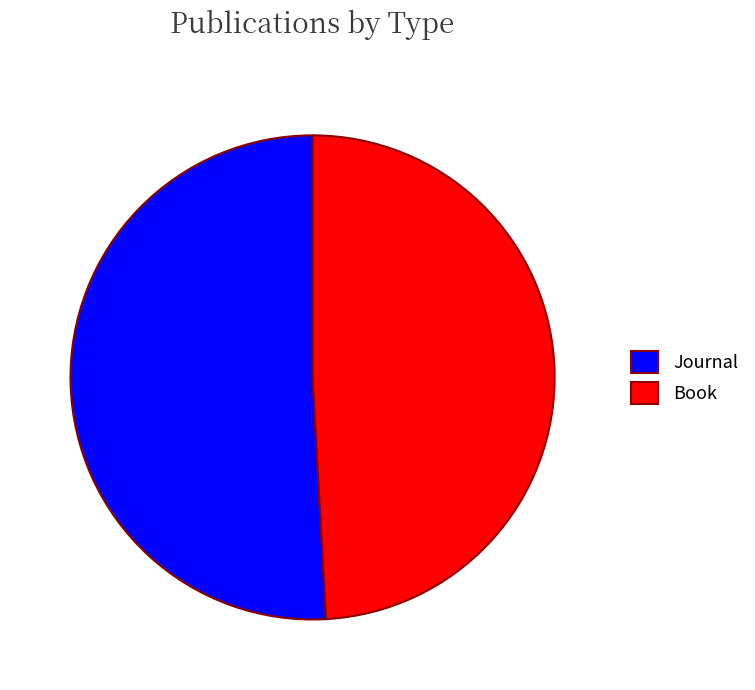

Rank the categories by value from lowest to highest.

Book, Journal